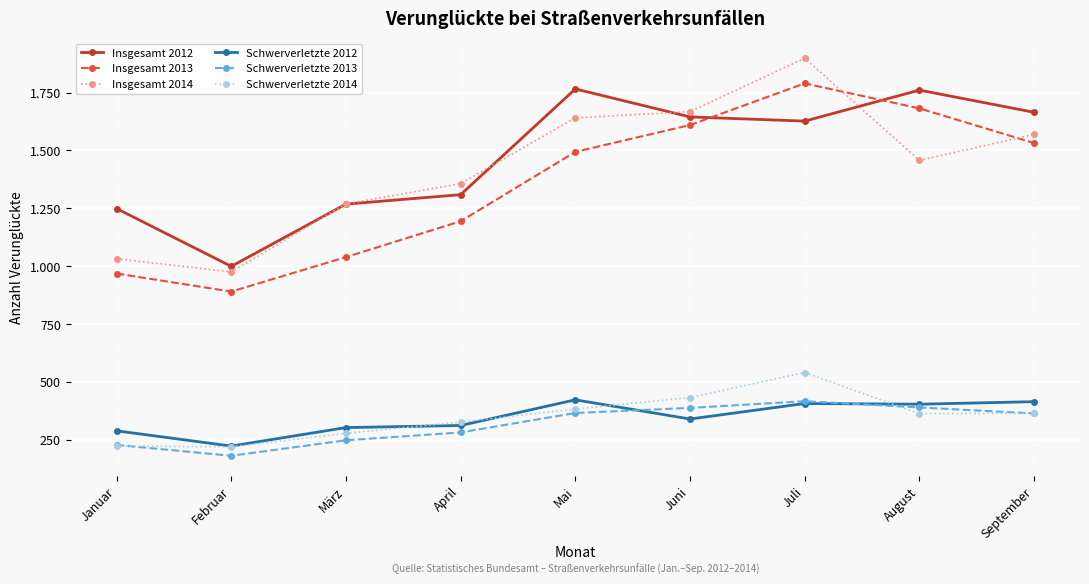

Is this an area chart (filled region under the line)?

No